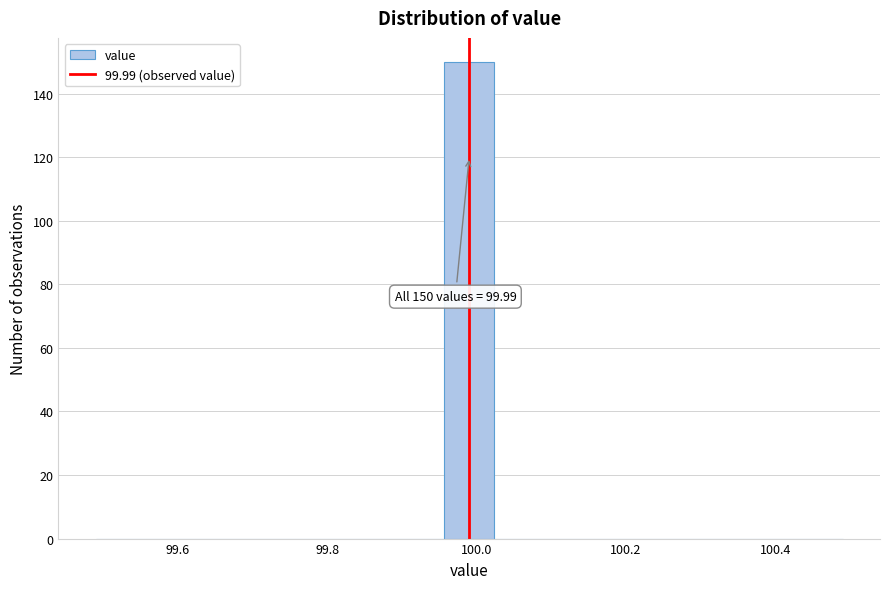

Read against the x-axis, roughly where is the centre of the tallest bar?

100.00